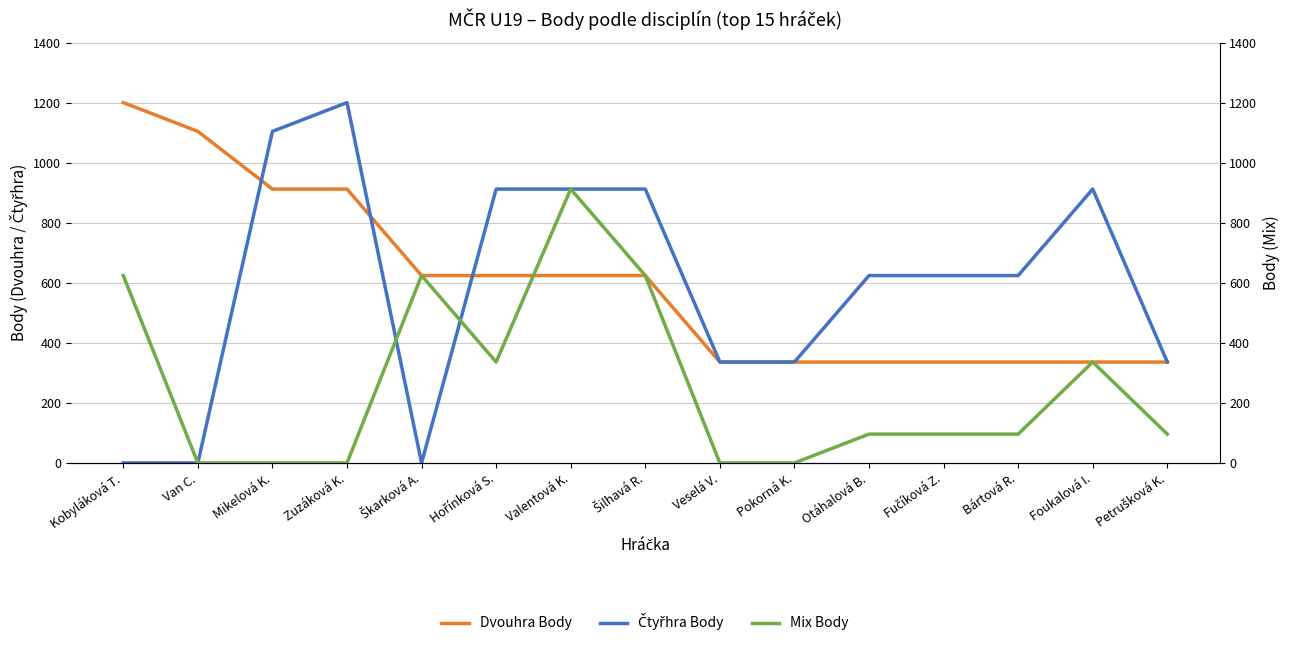

At which category is the sum across all series the highest?

Valentová K.